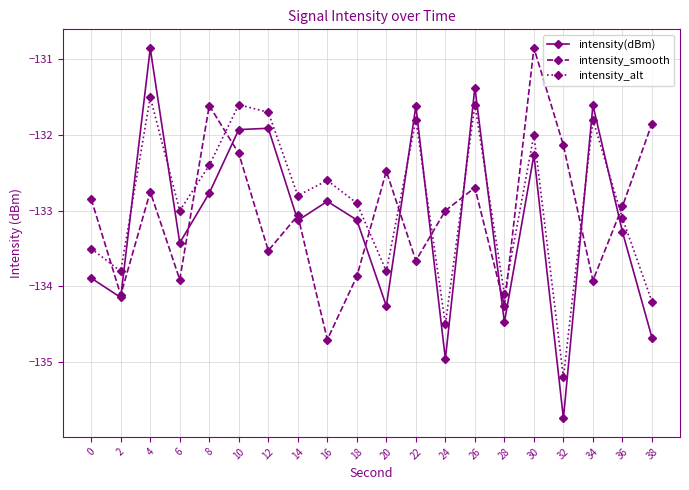

What is the sum of all intensity(dBm) values?

-2662.3